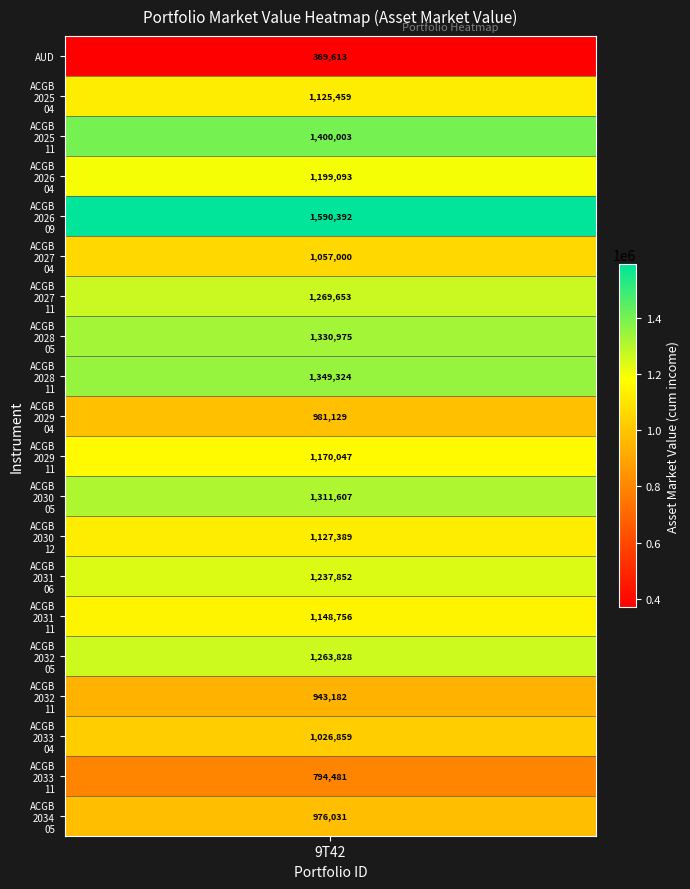

What is the minimum value shown in the chart?

369612.6